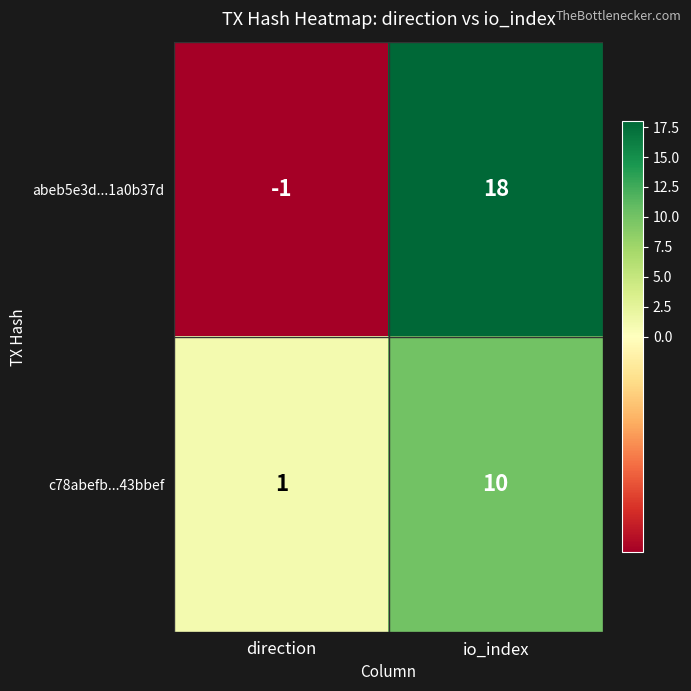

Reading right to left, what are all the values shown in this chart?

abeb5e3d...1a0b37d: io_index=18	direction=-1
c78abefb...43bbef: io_index=10	direction=1